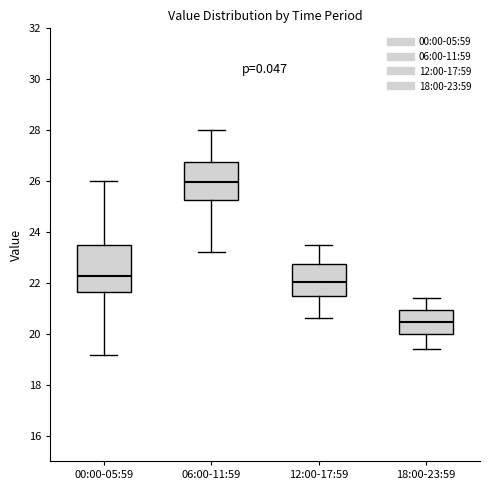

Which box's median line is the lowest?

18:00-23:59